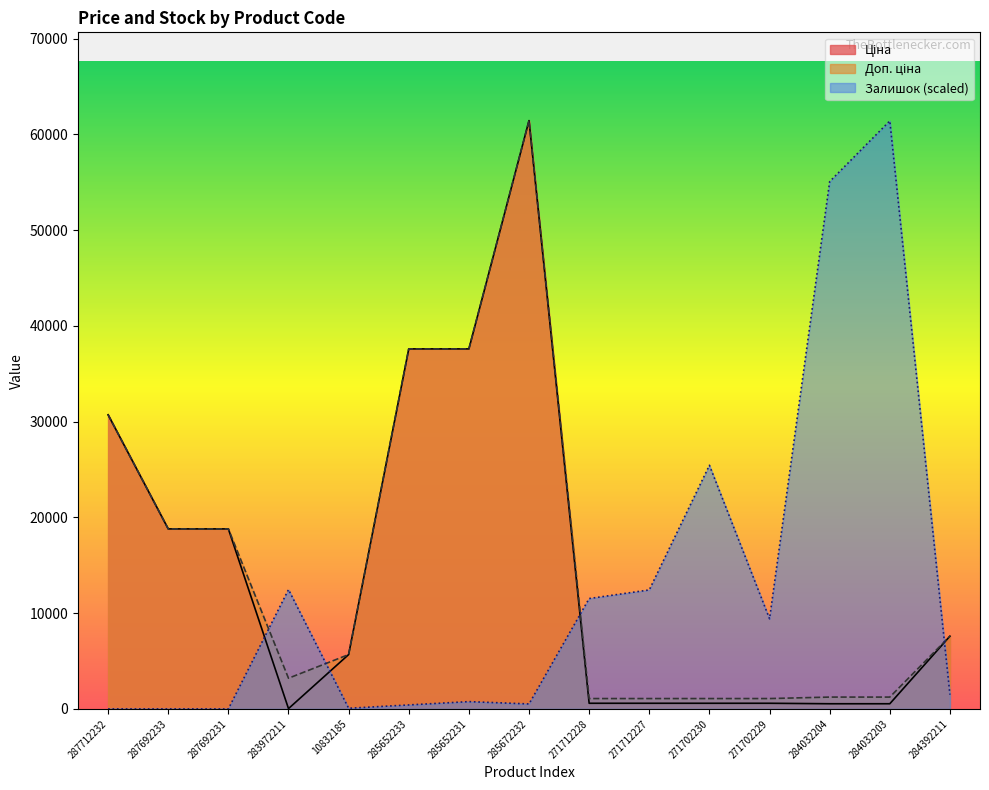

Rank the series by their maximum value, from lowest to highest.

Залишок, Ціна, Доп. ціна